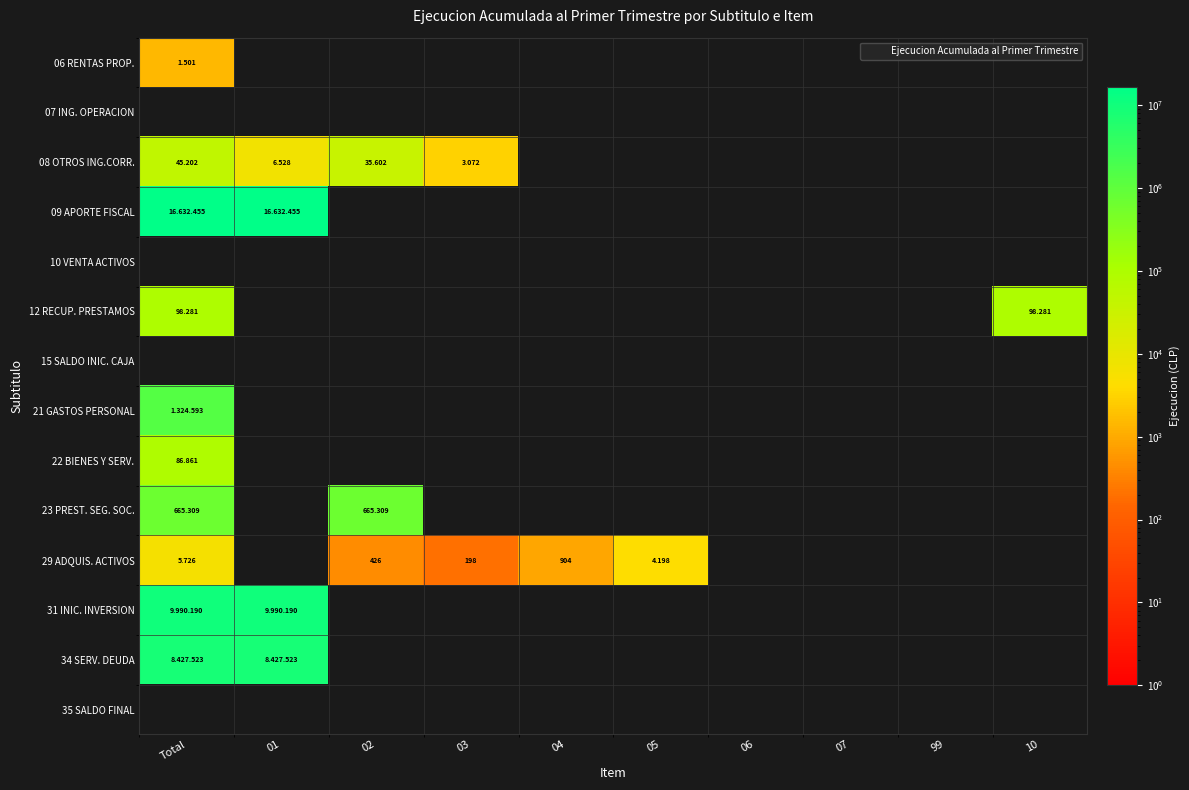

At 04, list the series in order from smallest to largest.

06 RENTAS PROP., 07 ING. OPERACION, 08 OTROS ING.CORR., 09 APORTE FISCAL, 10 VENTA ACTIVOS, 12 RECUP. PRESTAMOS, 15 SALDO INIC. CAJA, 21 GASTOS PERSONAL, 22 BIENES Y SERV., 23 PREST. SEG. SOC., 31 INIC. INVERSION, 34 SERV. DEUDA, 35 SALDO FINAL, 29 ADQUIS. ACTIVOS